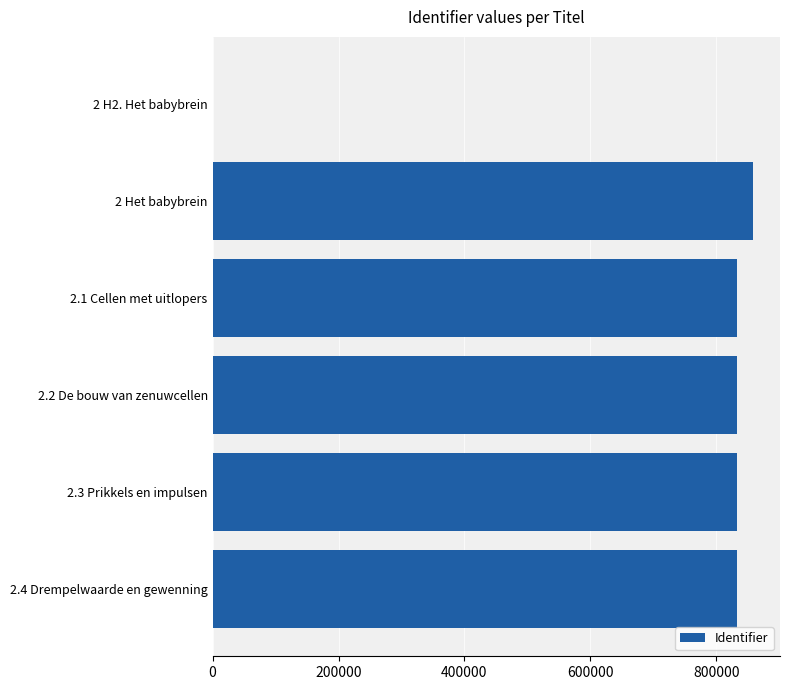

Is it true that the value at 2.4 Drempelwaarde en gewenning is 229539?

False